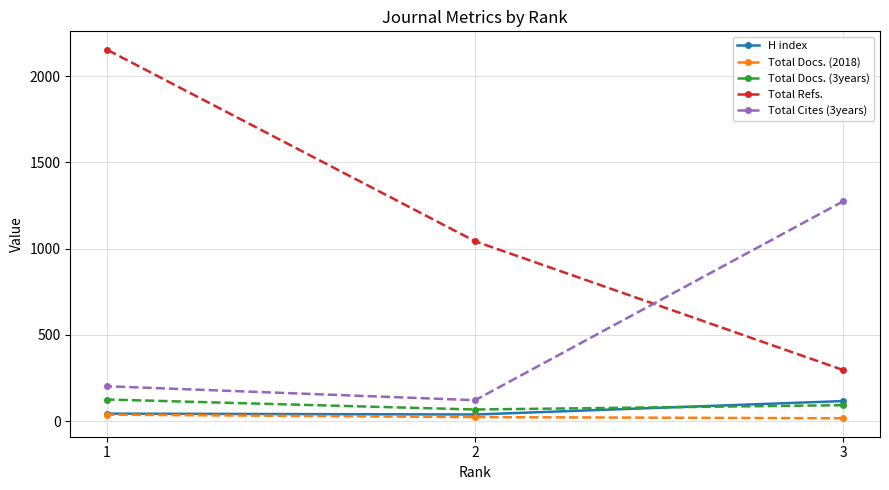

Which category has the lowest value in the Total Cites (3years) series?

2